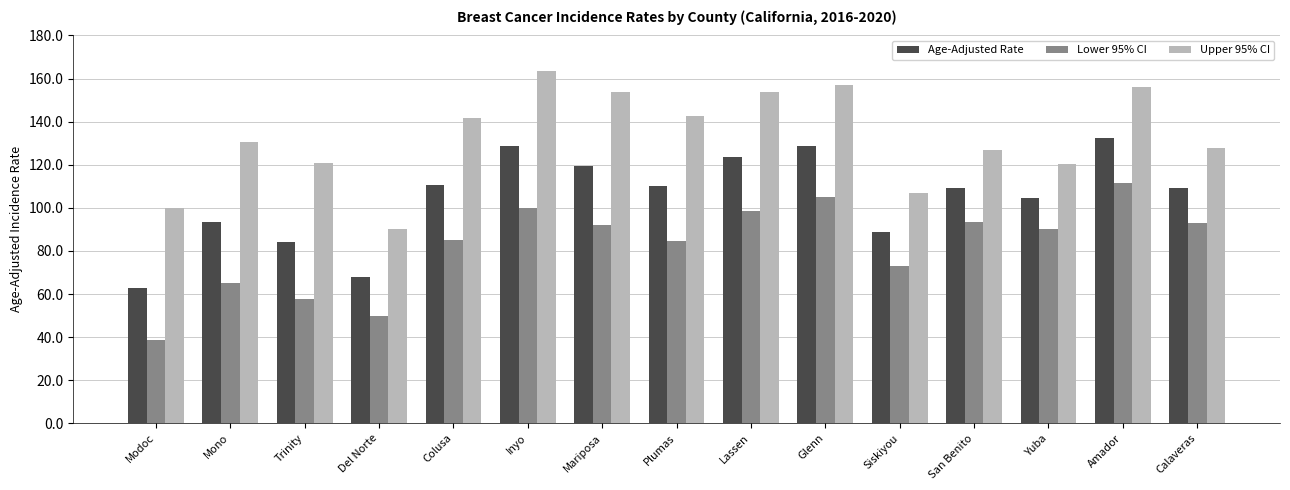

At which label does Upper 95% CI first exceed 130?

Mono